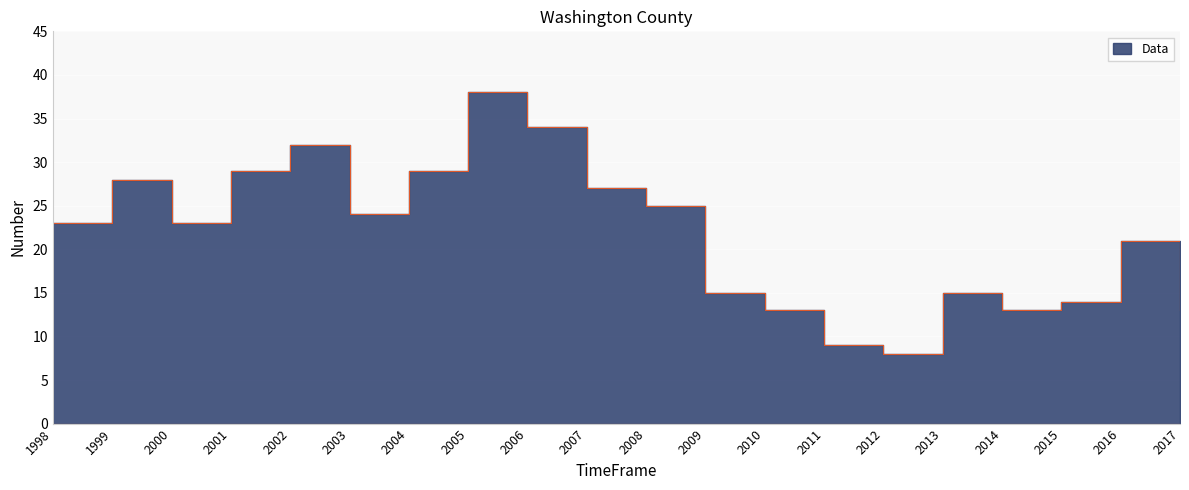

At which label is the value closest to 23?

1998